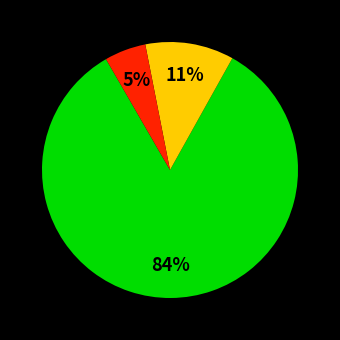

How many slices are in this pie chart?

3